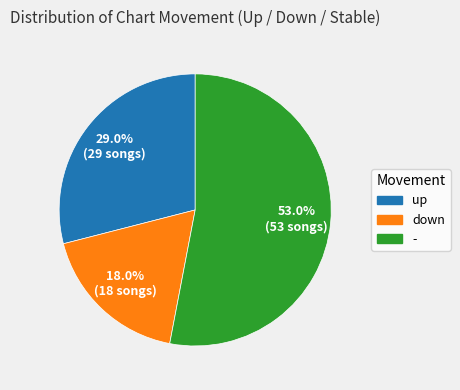

Which category accounts for the majority?

-